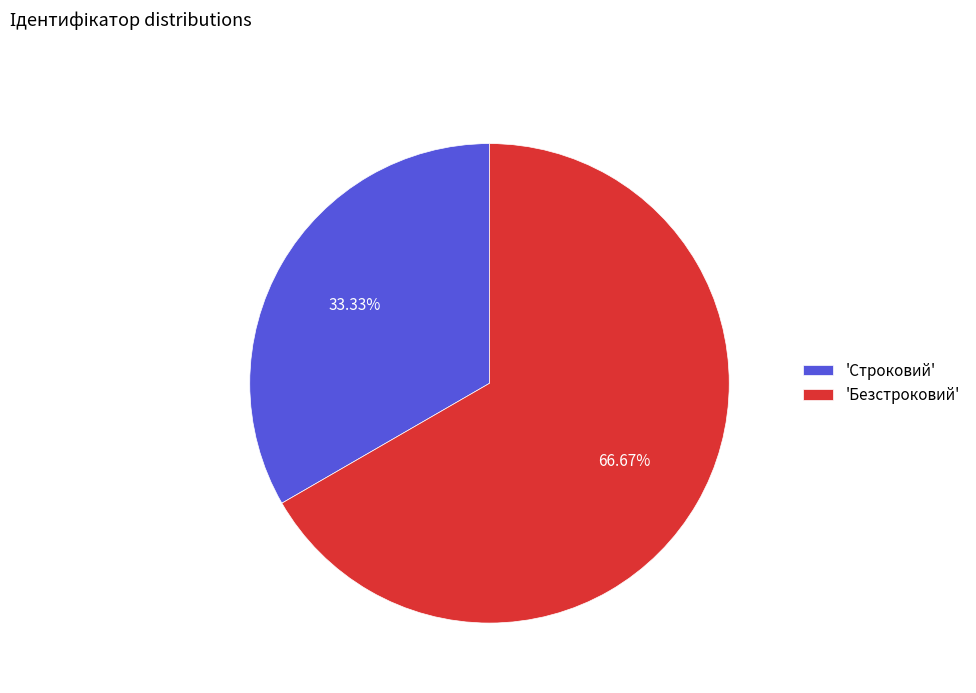

Which has a higher value, 'Безстроковий' or 'Строковий'?

'Безстроковий'